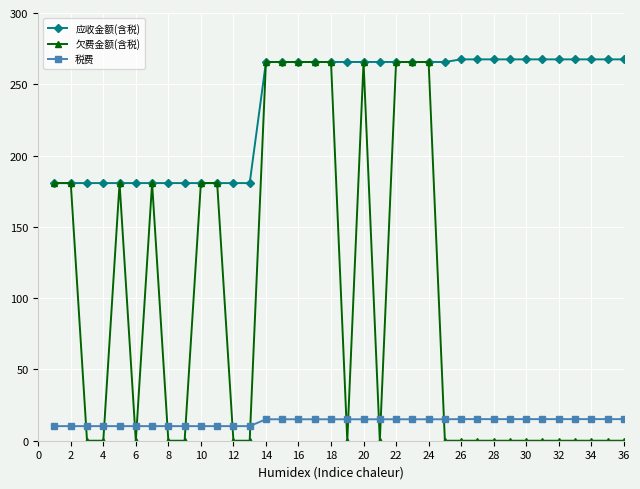

Does the chart display data point markers on the line(s)?

Yes